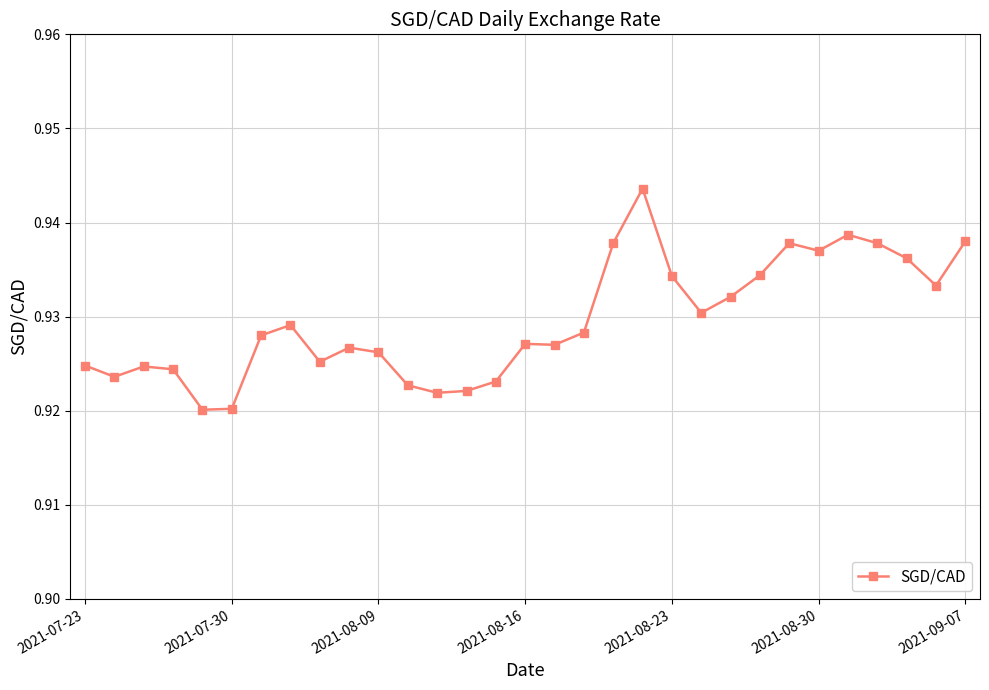

True or false: the data has more than 0 interior local peaks.

True